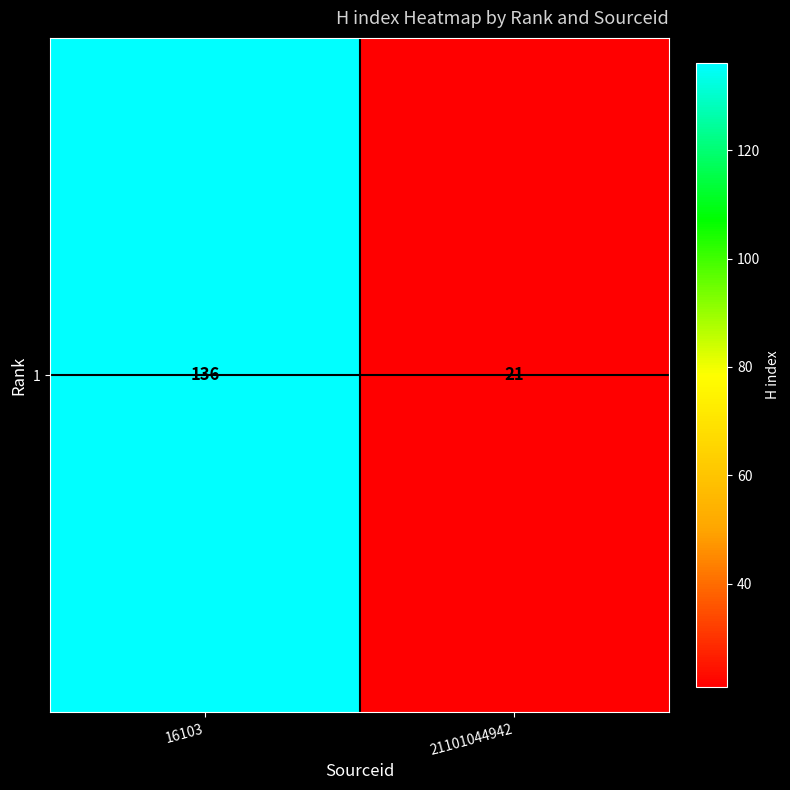

How many values are between 21 and 136?

2